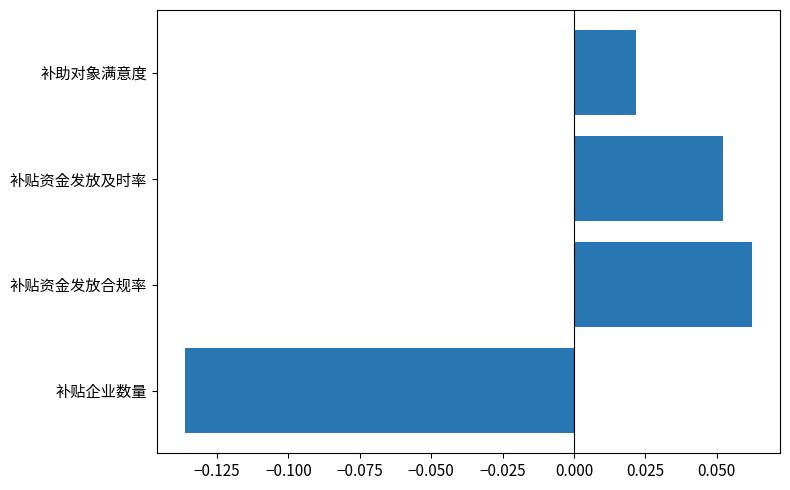

Which label corresponds to the largest value in the chart?

补贴资金发放合规率